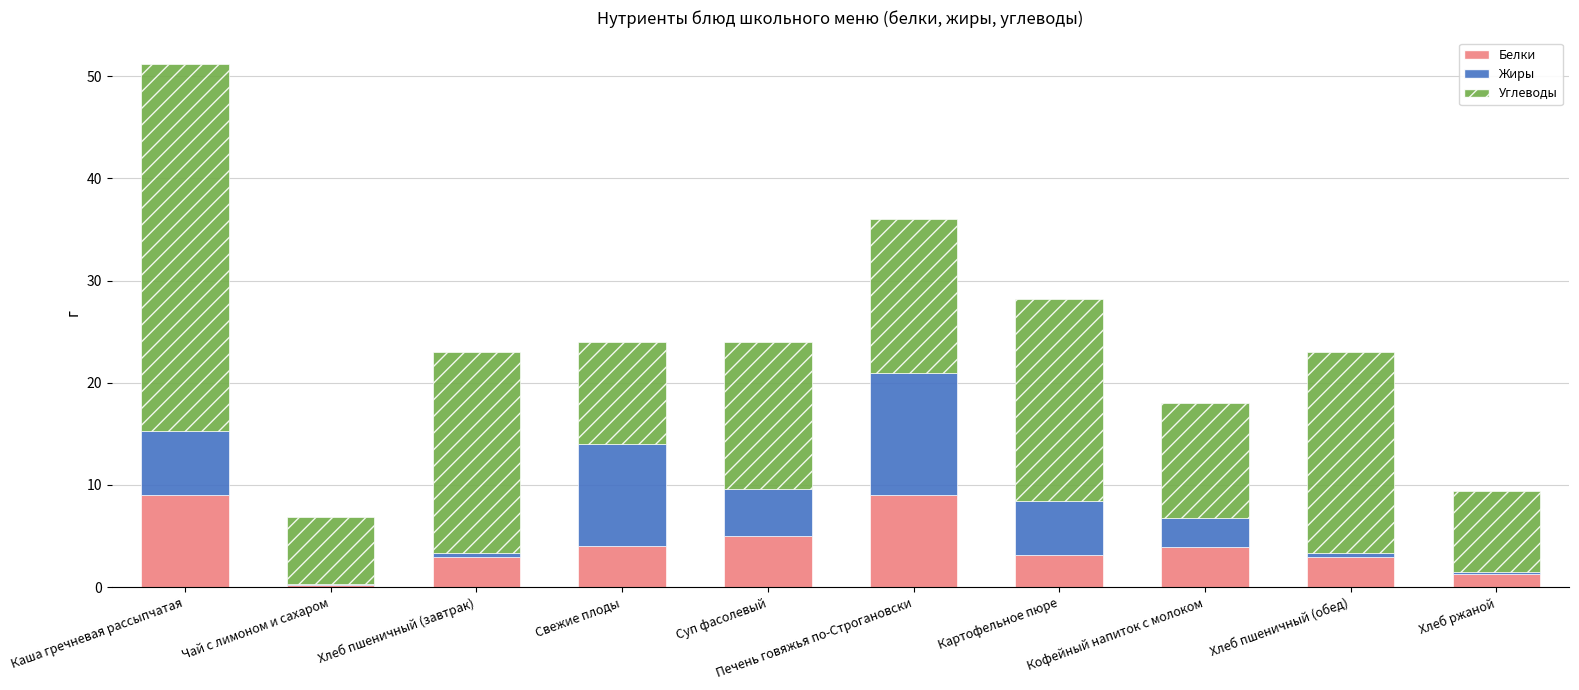

What is the total value across all series at Суп фасолевый?

24.0